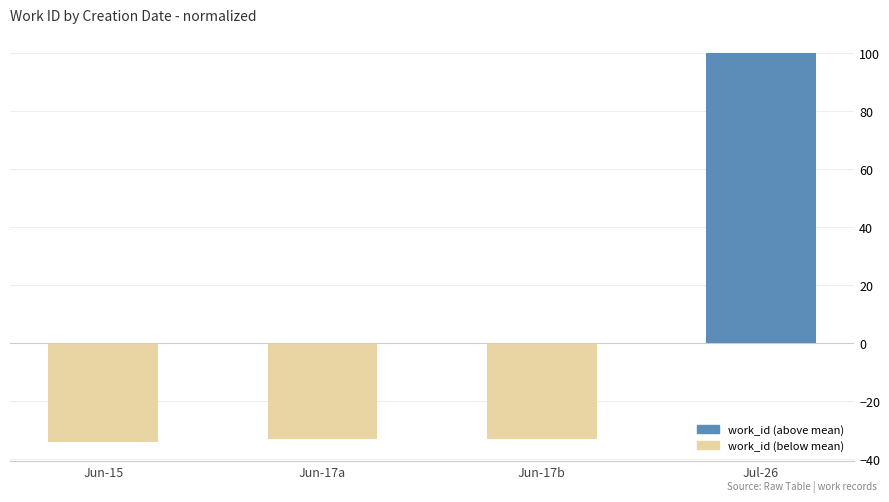

Read the value at Jun-15.

-34